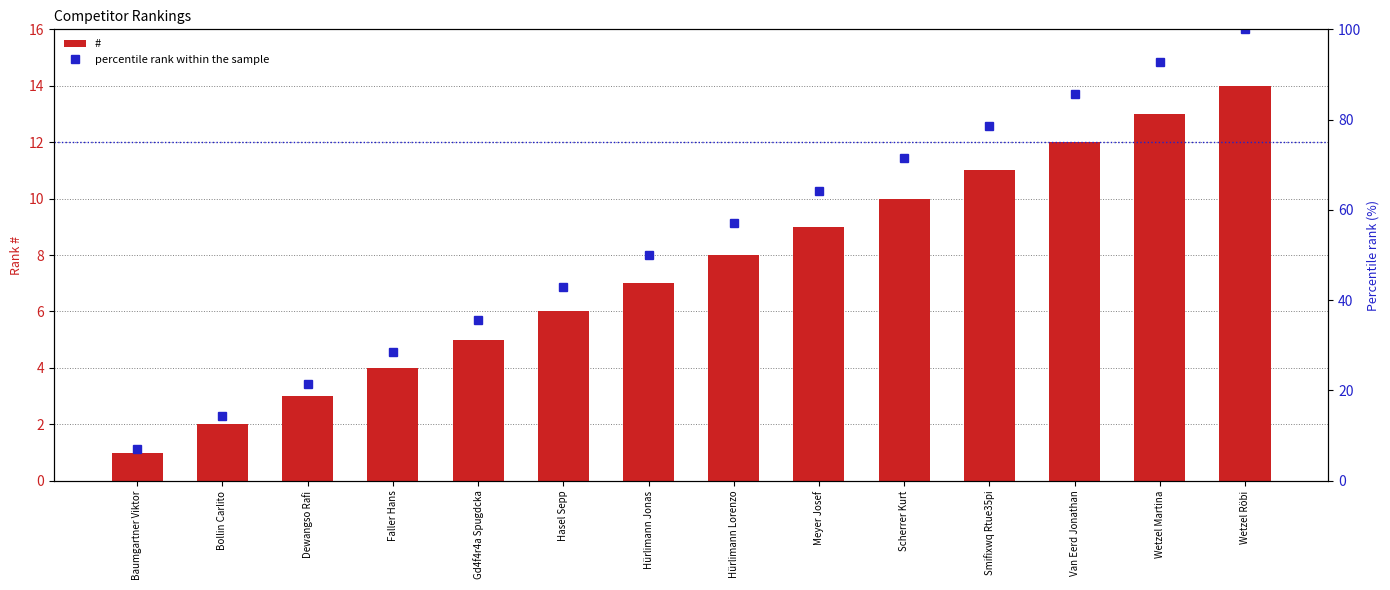

The value of # at Scherrer Kurt is 10.0. True or false?

True